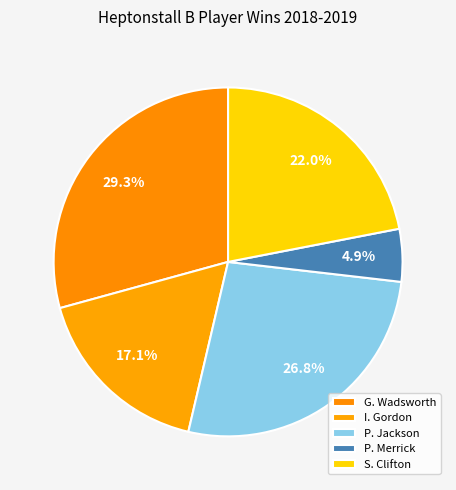

How many segments does this pie chart have?

5